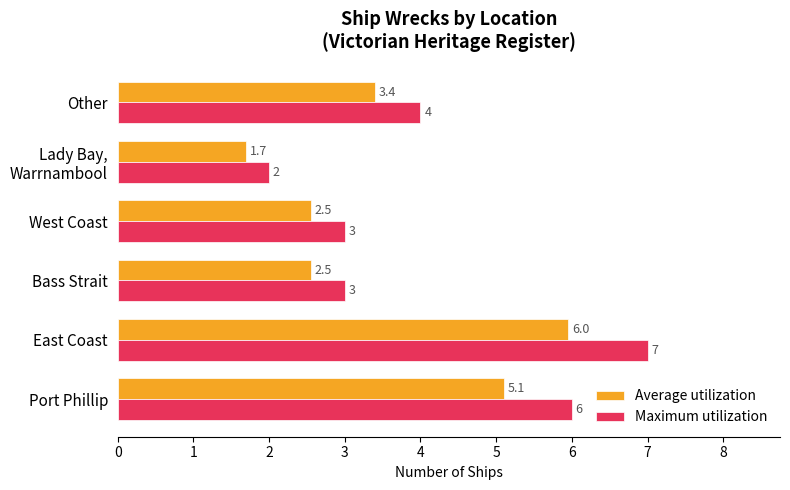

What are all the series names shown in the legend?

Average utilization, Maximum utilization